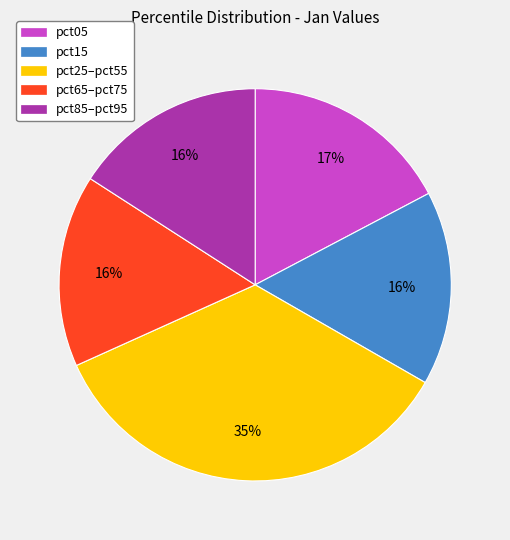

Combined, do pct05 and pct85–pct95 account for over 50%?

No